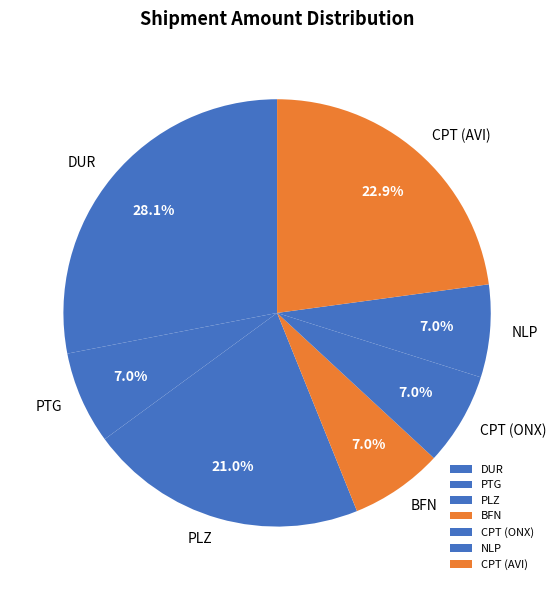

What is the ratio of the value at CPT (AVI) to the value at CPT (ONX)?

3.3